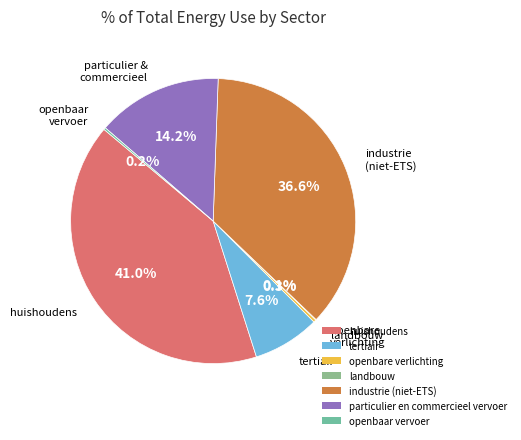

How many slices are in this pie chart?

7